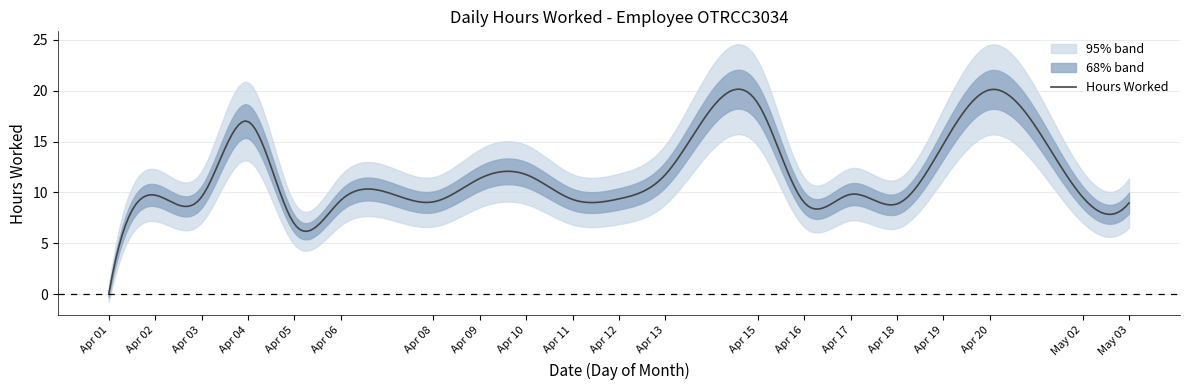

At which label does Hours Worked reach its minimum?

Apr 01